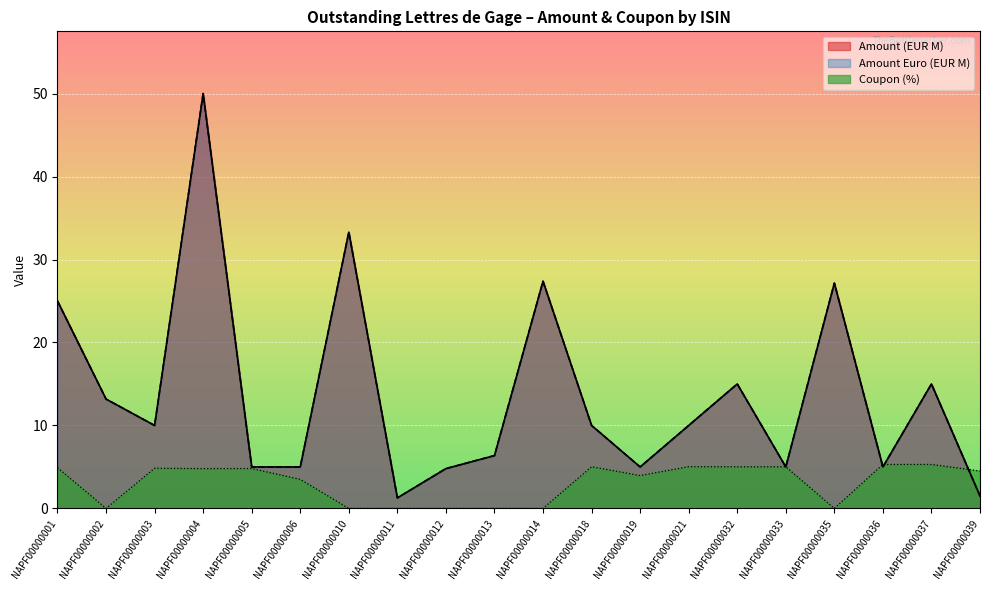

What value does the Amount (EUR M) series have at NAPF00000001?

25.0